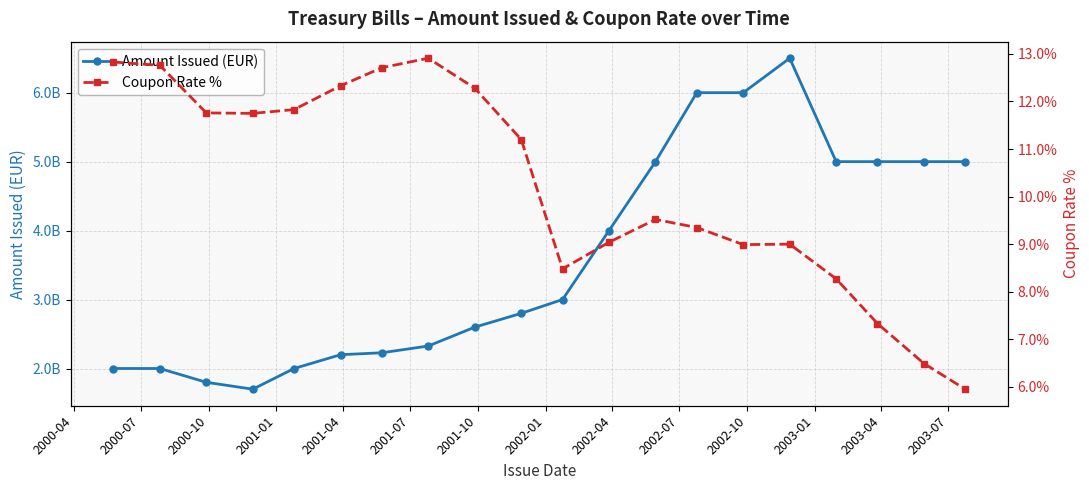

Rank the series by their average value, from highest to lowest.

Amount Issued (EUR), Coupon Rate %